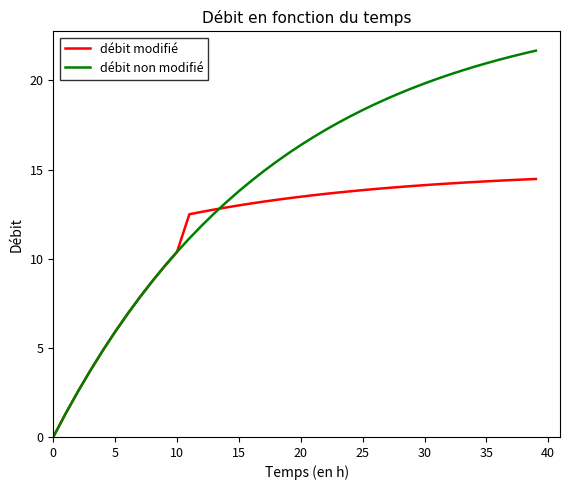

How many positive values does the débit modifié series have?

39